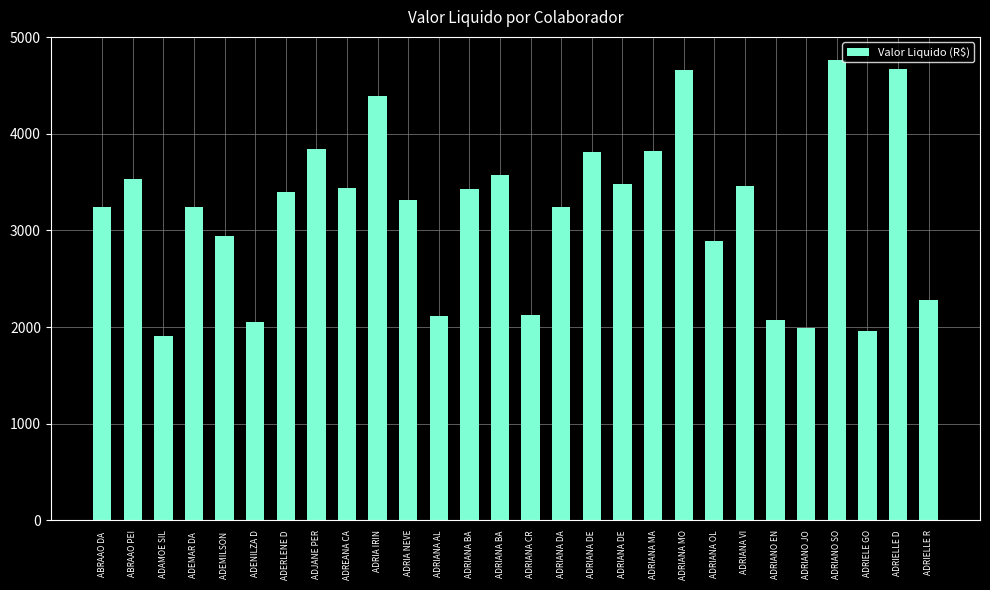

List the labels in order of value, smallest first.

ADAMOE SIL, ADRIELE GO, ADRIANO JO, ADENILZA D, ADRIANO EN, ADRIANA AL, ADRIANA CR, ADRIELLE R, ADRIANA OL, ADEMILSON , ADEMAR DA , ADRIANA DA, ABRAAO DA , ADRIA NEVE, ADERLENE D, ADRIANA BA, ADREANA CA, ADRIANA VI, ADRIANA DE, ABRAAO PEI, ADRIANA BA, ADRIANA DE, ADRIANA MA, ADJANE PER, ADRIA IRIN, ADRIANA MO, ADRIELLE D, ADRIANO SO